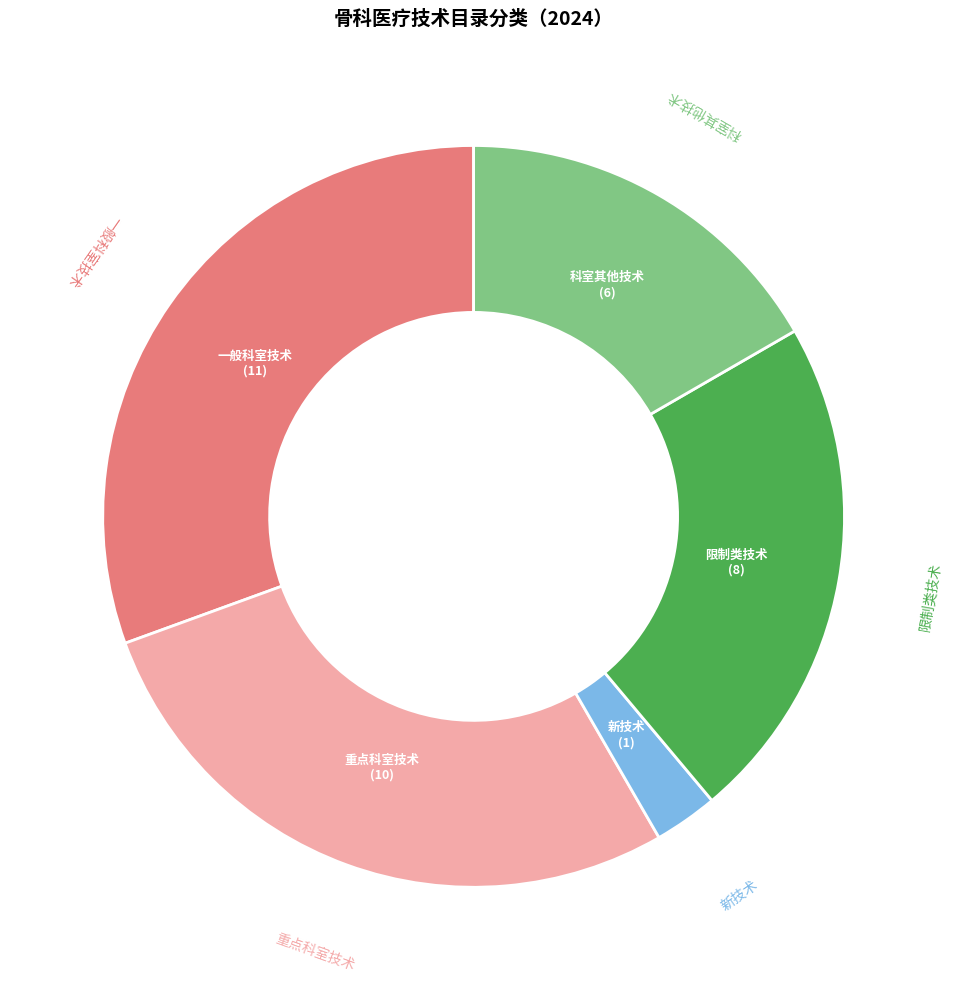

Is there a majority slice in this chart?

No